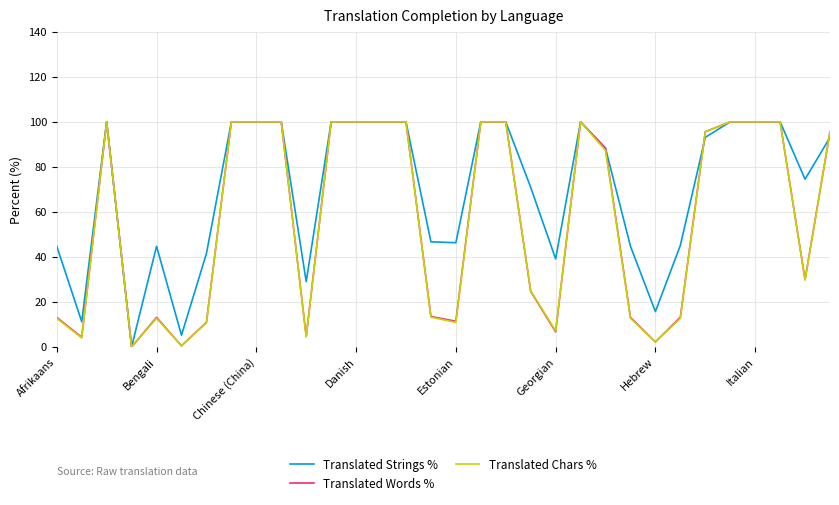

Which series has the largest total across all categories?

Translated Strings %